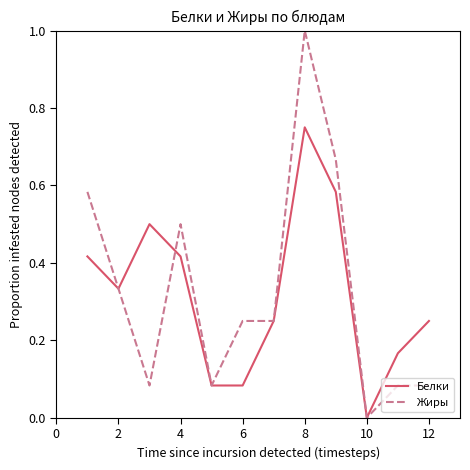

Which series has the largest range (max minus min)?

Жиры